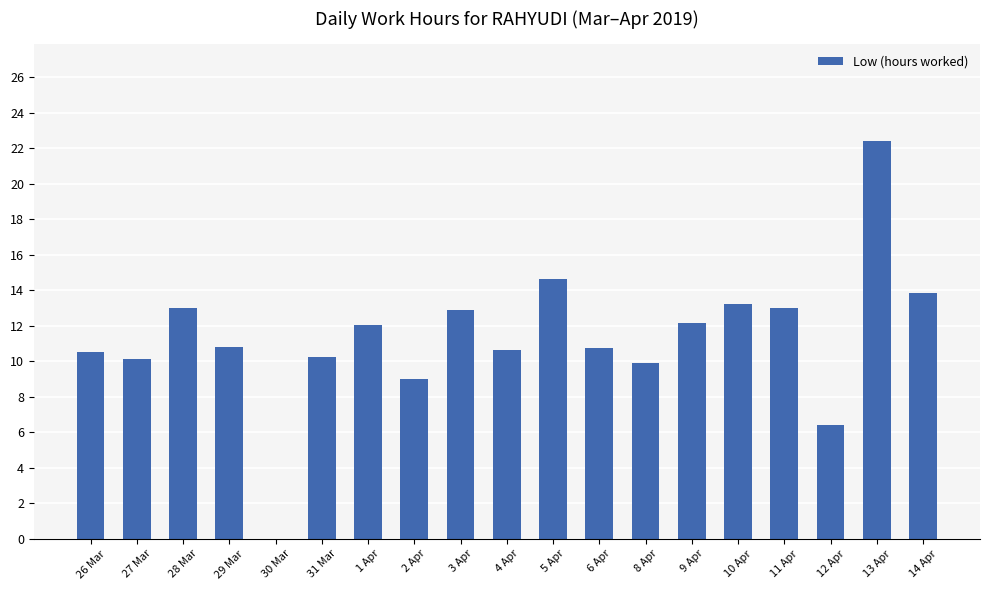

Are the bars horizontal?

No